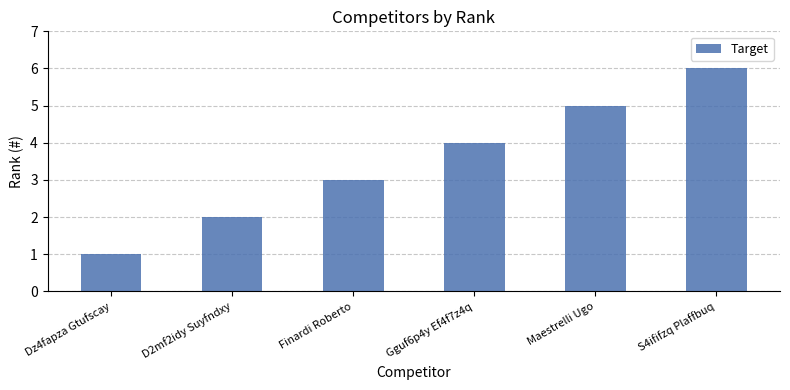

What is the label of the 6th bar from the right?

Dz4fapza Gtufscay